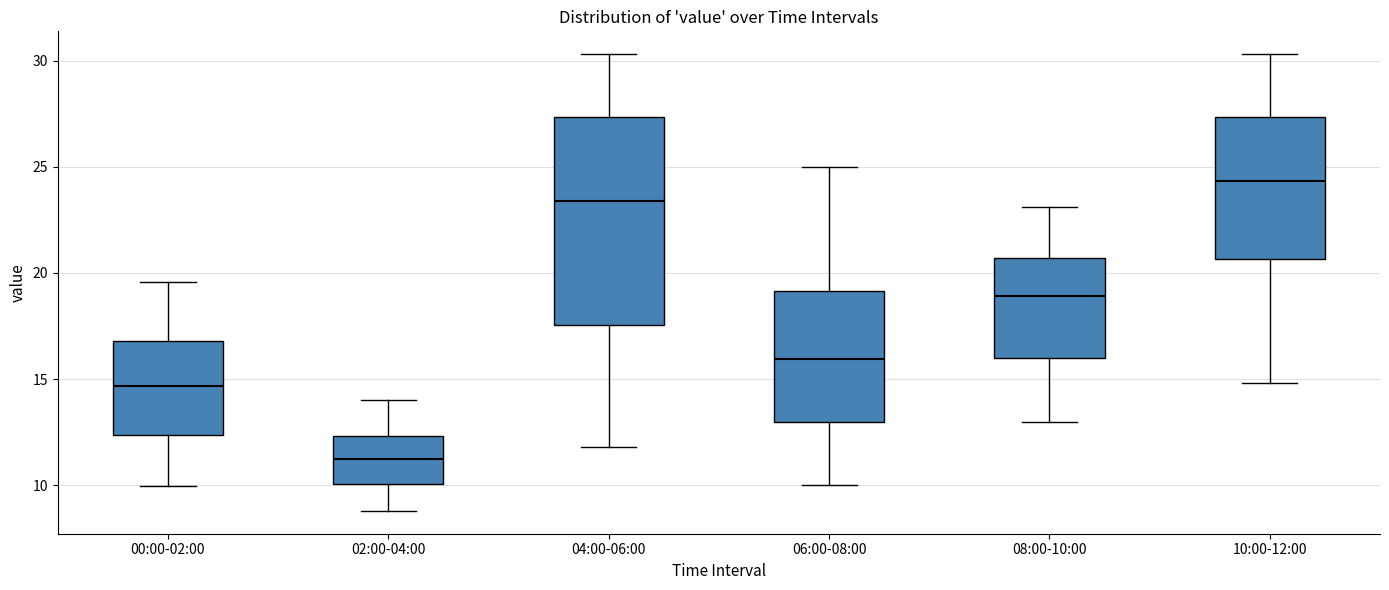

Where is the upper edge of the box for 02:00-04:00 on the y-axis? The values are not printed on the chart, so give them approximately, as read against the axis.

12.5